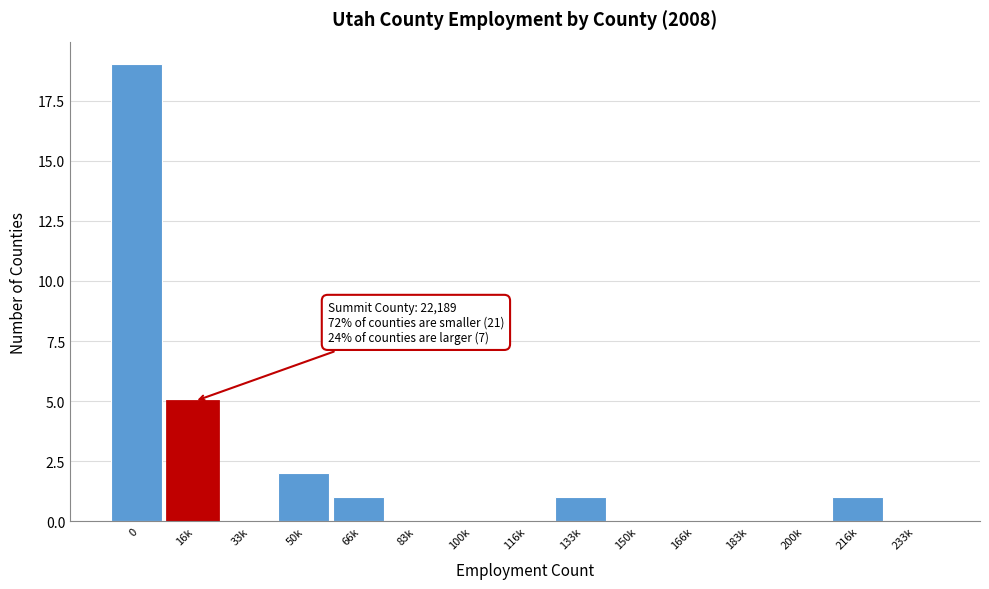

Reading left to right, what are all the values shown in this chart?

0=19	16k=5	33k=0	50k=2	66k=1	83k=0	100k=0	116k=0	133k=1	150k=0	166k=0	183k=0	200k=0	216k=1	233k=0